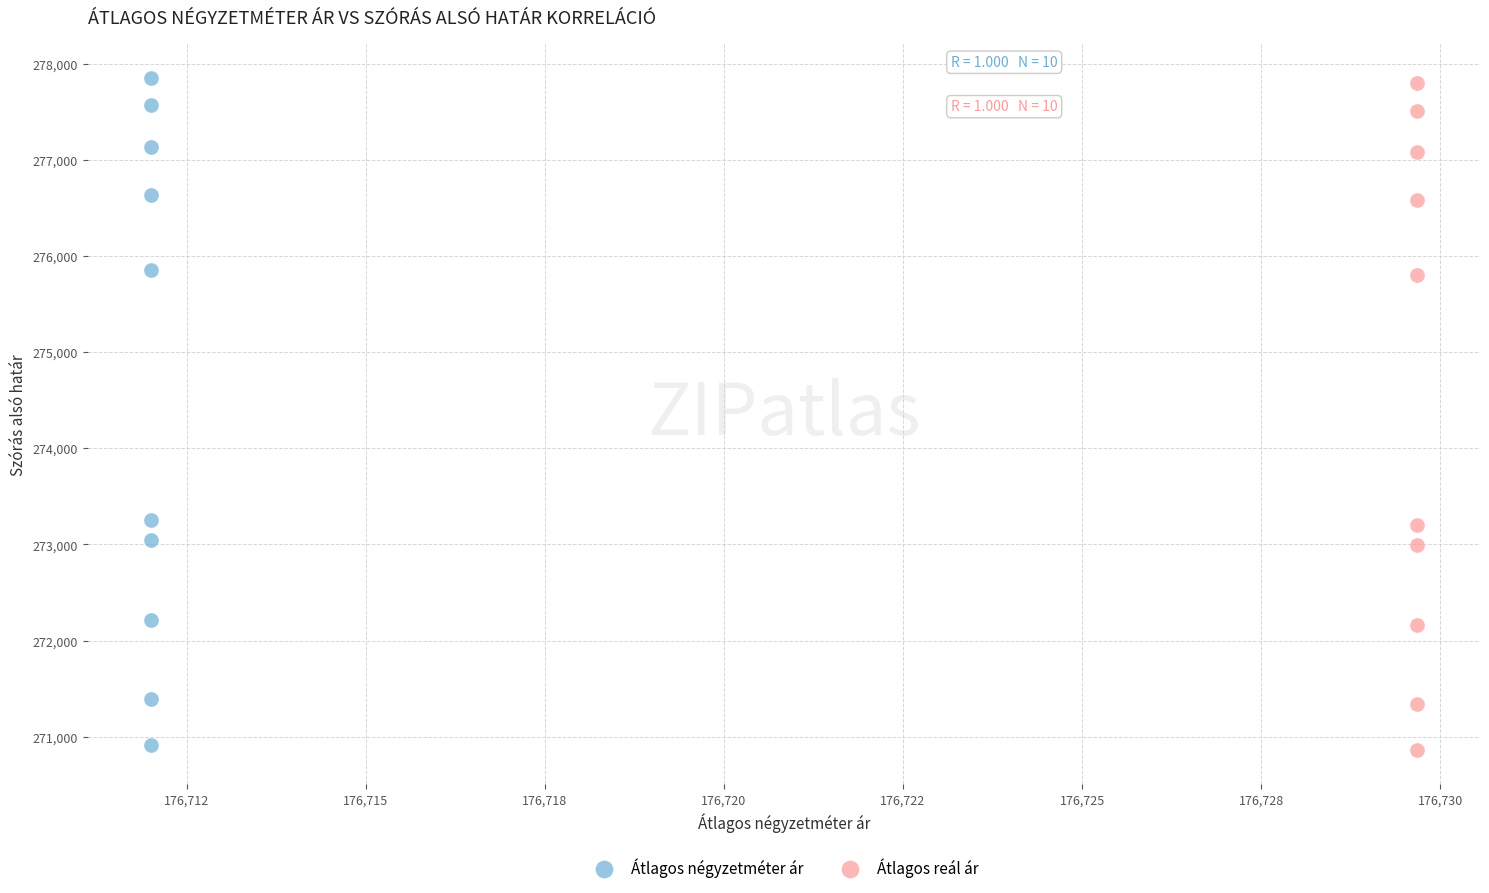

Which series has the largest Y range (max minus min)?

Átlagos négyzetméter ár